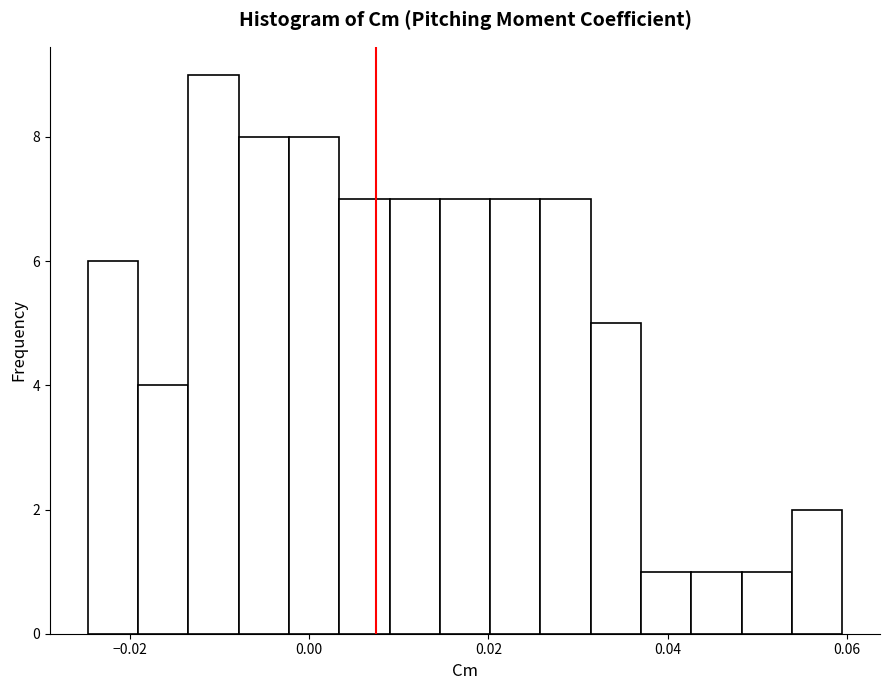

Around what value on the x-axis is the tallest bar? Give the approximate position of its centre, as read against the axis.

-0.010